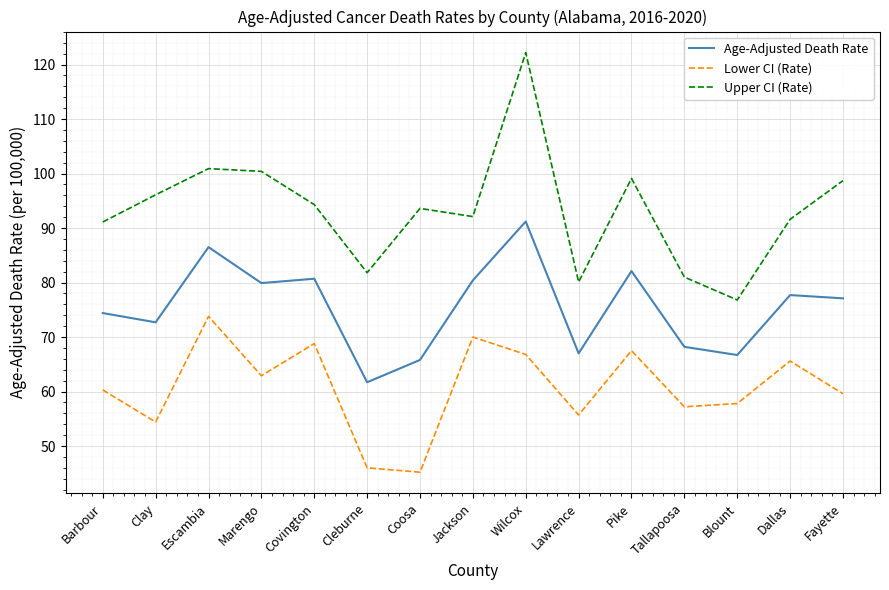

What are all the series names shown in the legend?

Age-Adjusted Death Rate, Lower CI (Rate), Upper CI (Rate)